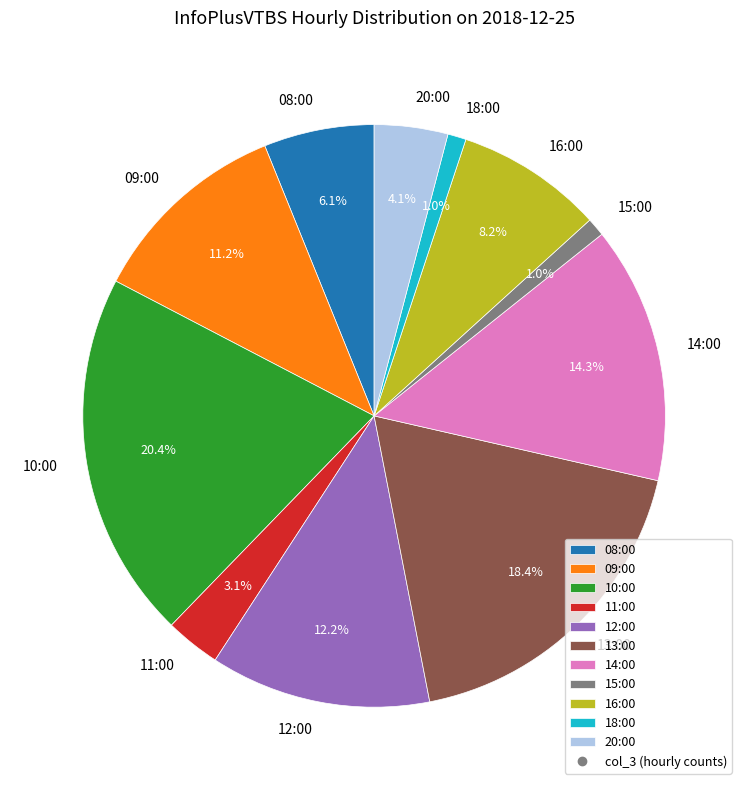

How much of the chart is everything except 09:00?

88.8%